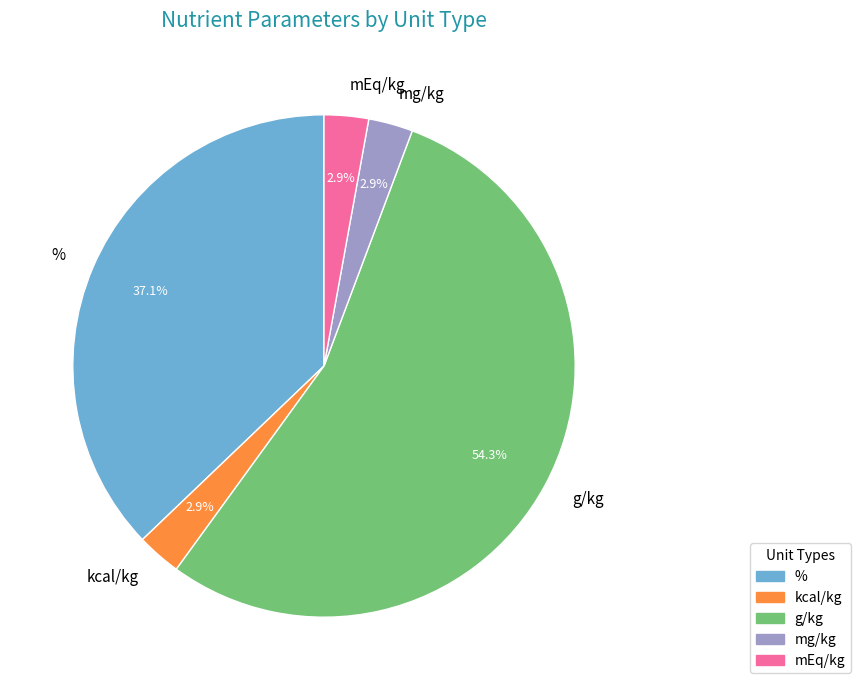

What is the majority slice?

g/kg